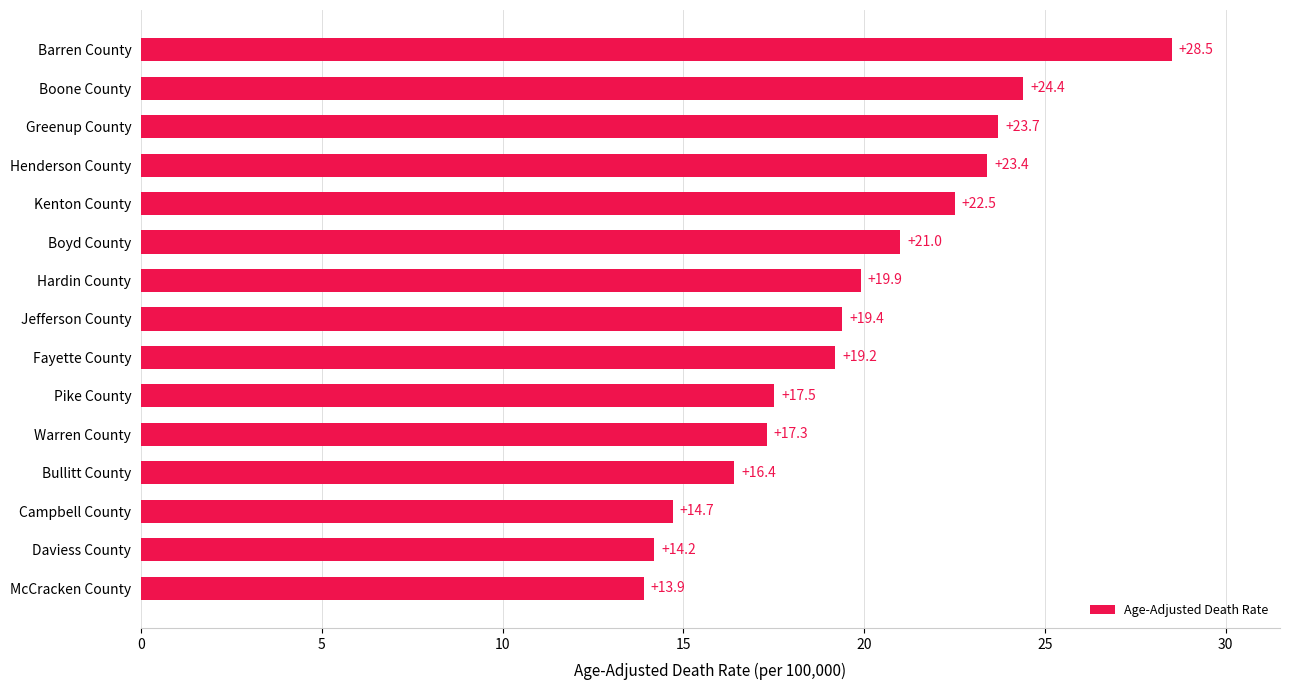

At which category does the chart reach its peak across all series?

Barren County